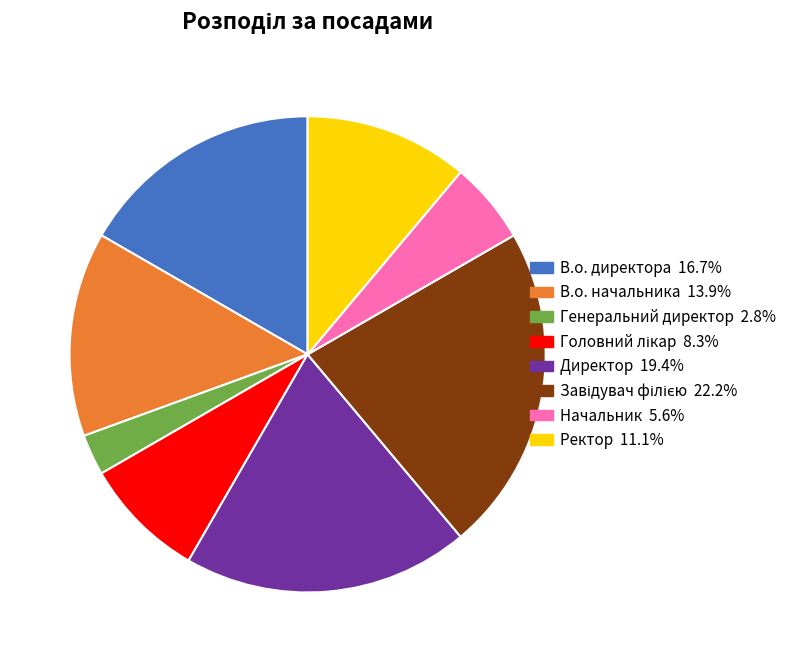

Is there a majority slice in this chart?

No